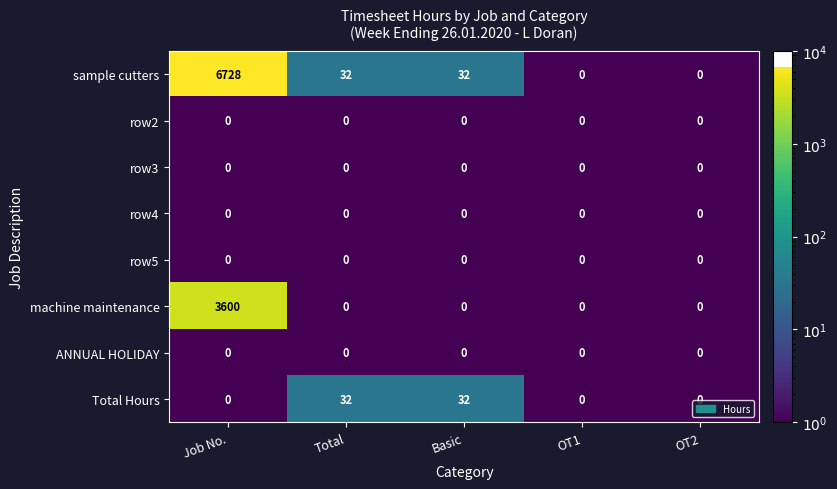

What is the spread (max minus min) of values at Job No.?

6728